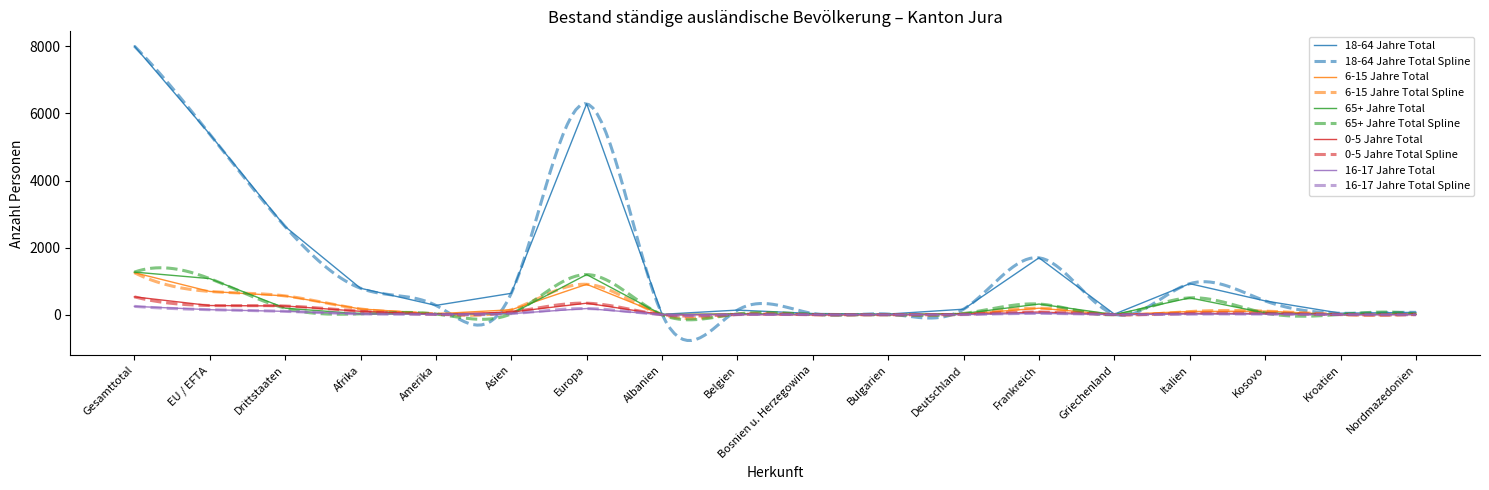

True or false: 0-5 Jahre Total and 6-15 Jahre Total intersect in this chart.

True